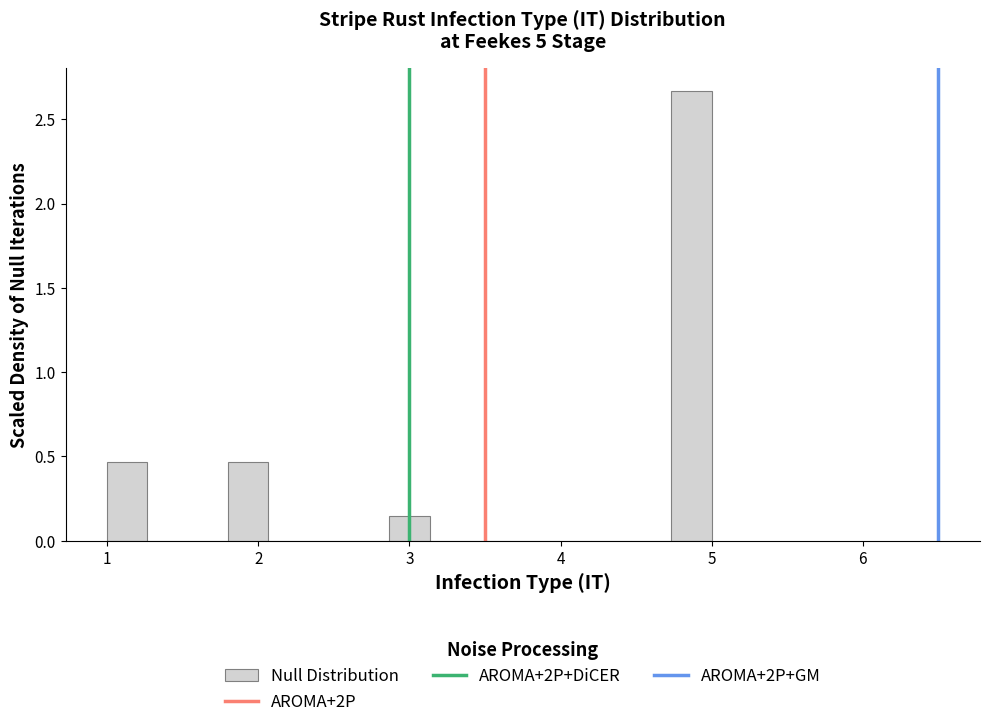

Around what value on the x-axis is the tallest bar? Give the approximate position of its centre, as read against the axis.

4.9